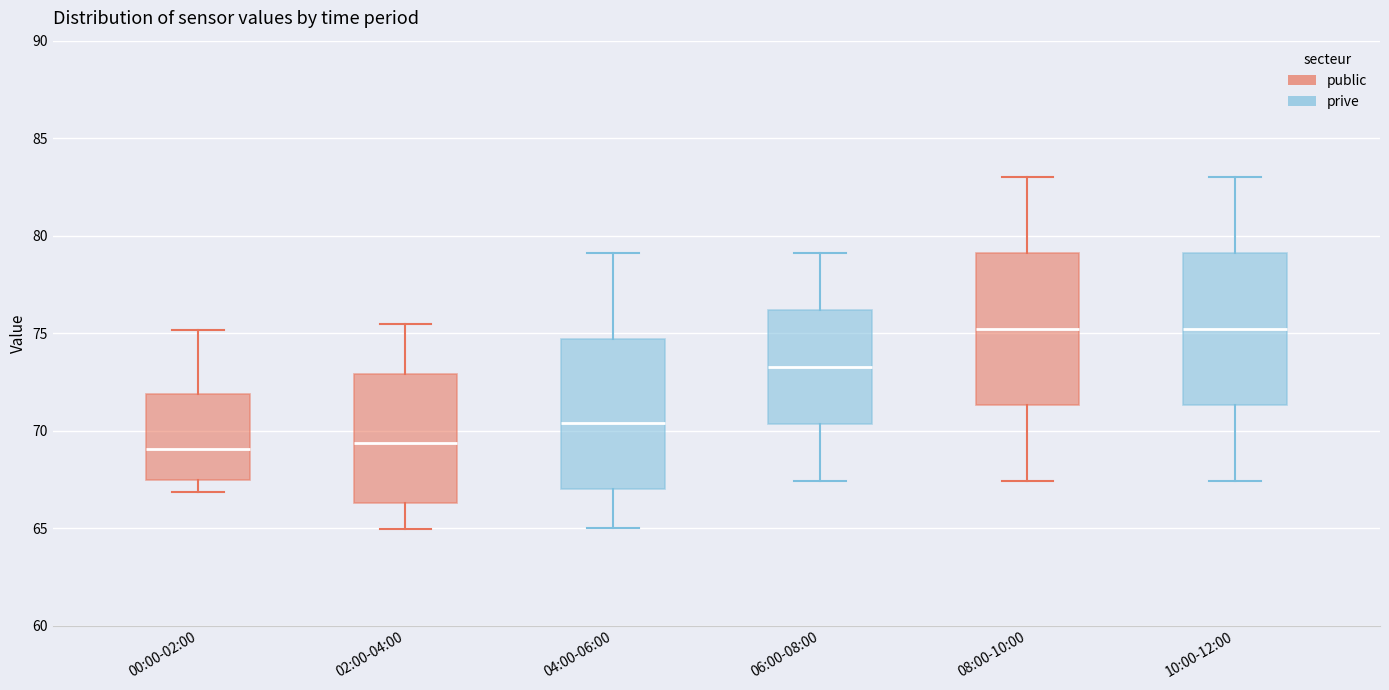

Where does the median line of the box for 02:00-04:00 sit on the y-axis? The values are not printed on the chart, so give them approximately, as read against the axis.

69.5